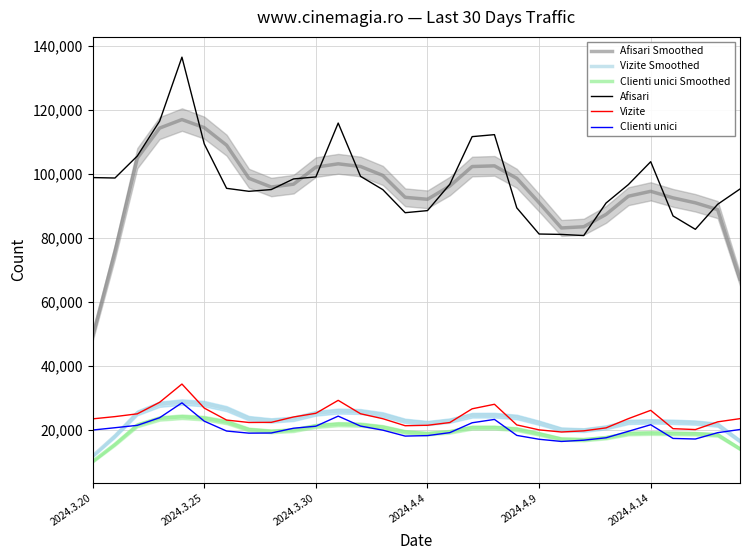

What is the greatest value displayed?

136387.0